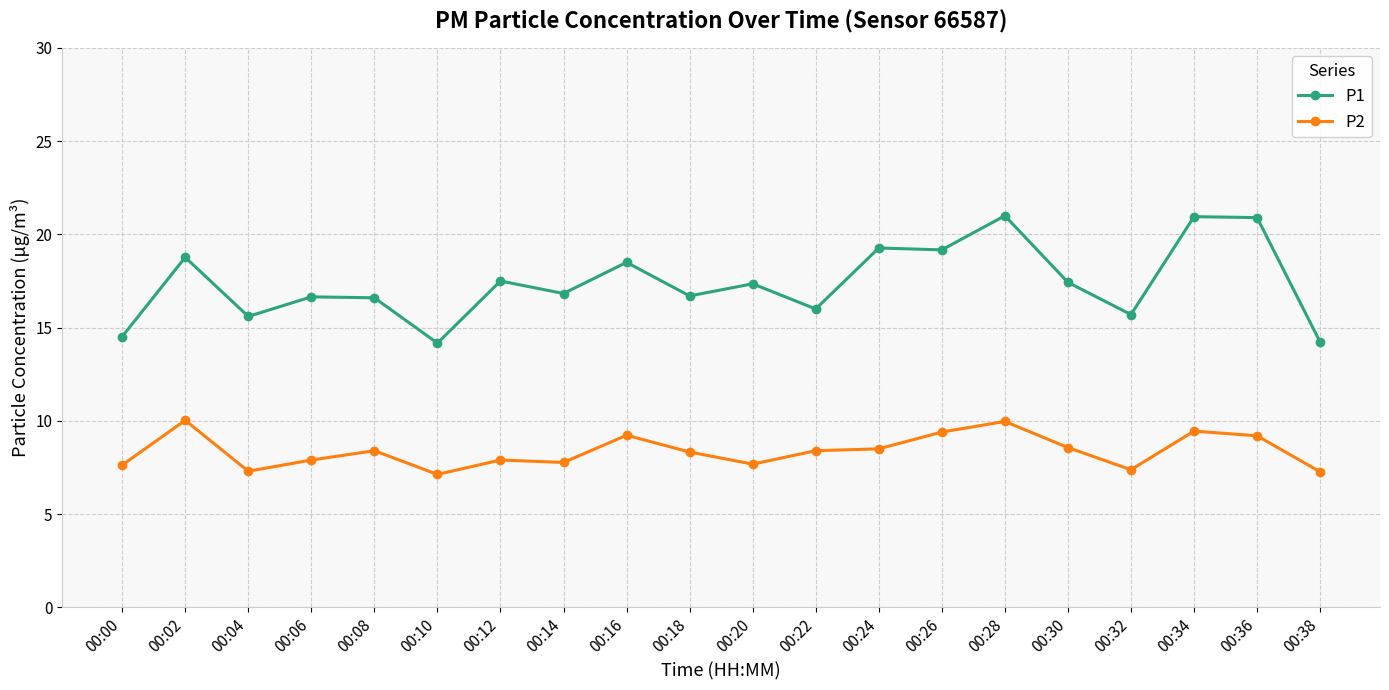

Where is the first local maximum for P1?

00:02